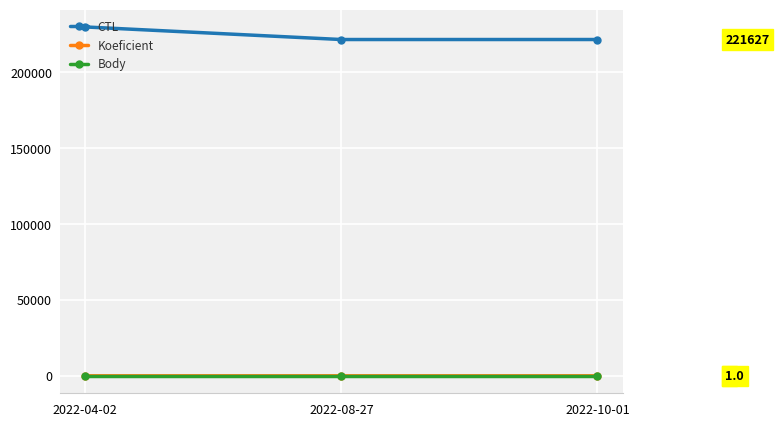

What is the minimum value shown in the chart?

1